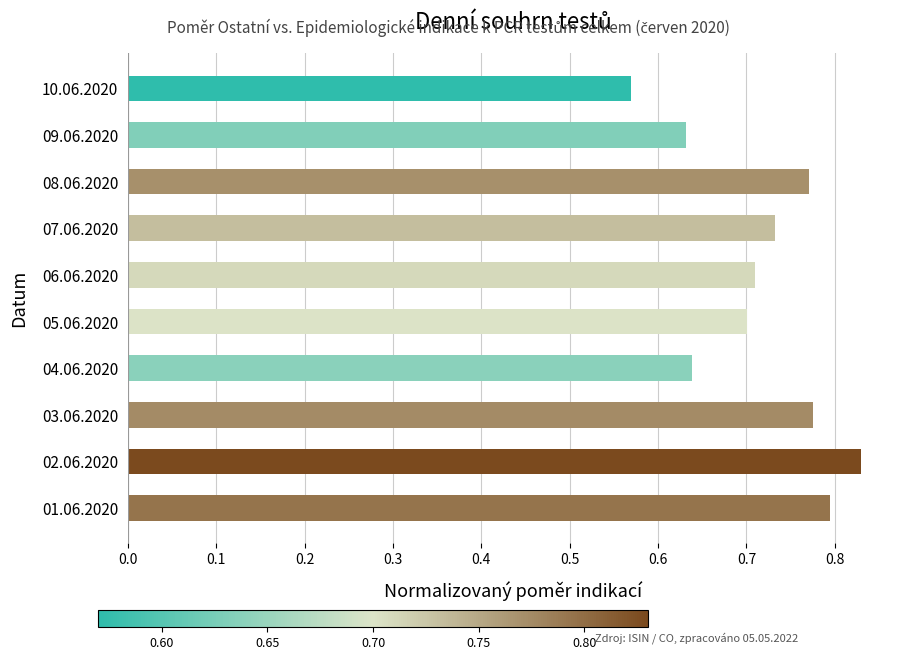

Count the values in the range 0 to 1.

10